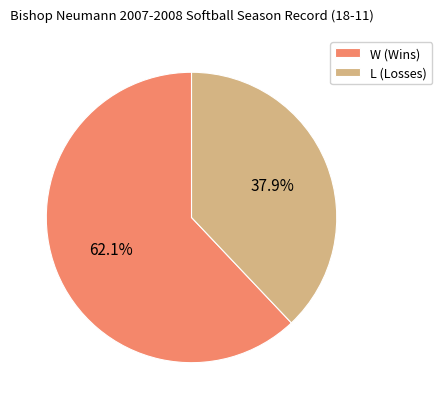

Combined, do W (Wins) and L (Losses) account for over 50%?

Yes